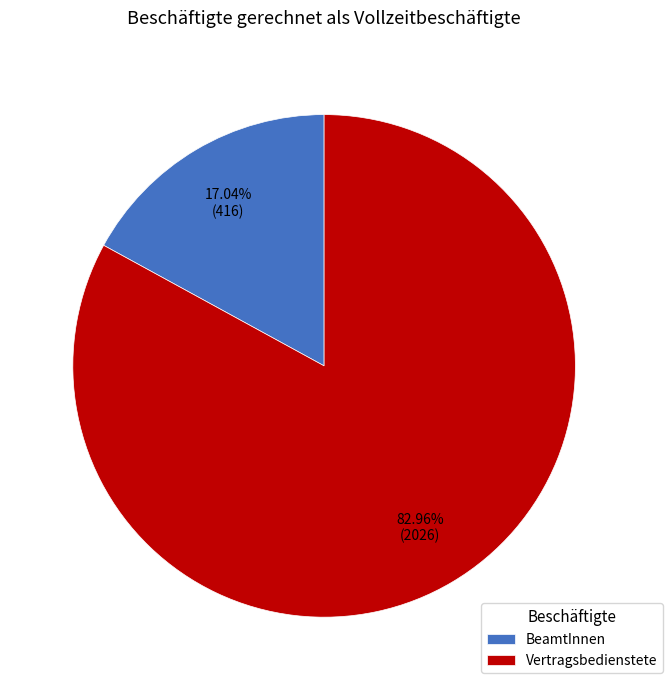

To the nearest percent, what is the average slice percentage?

50%